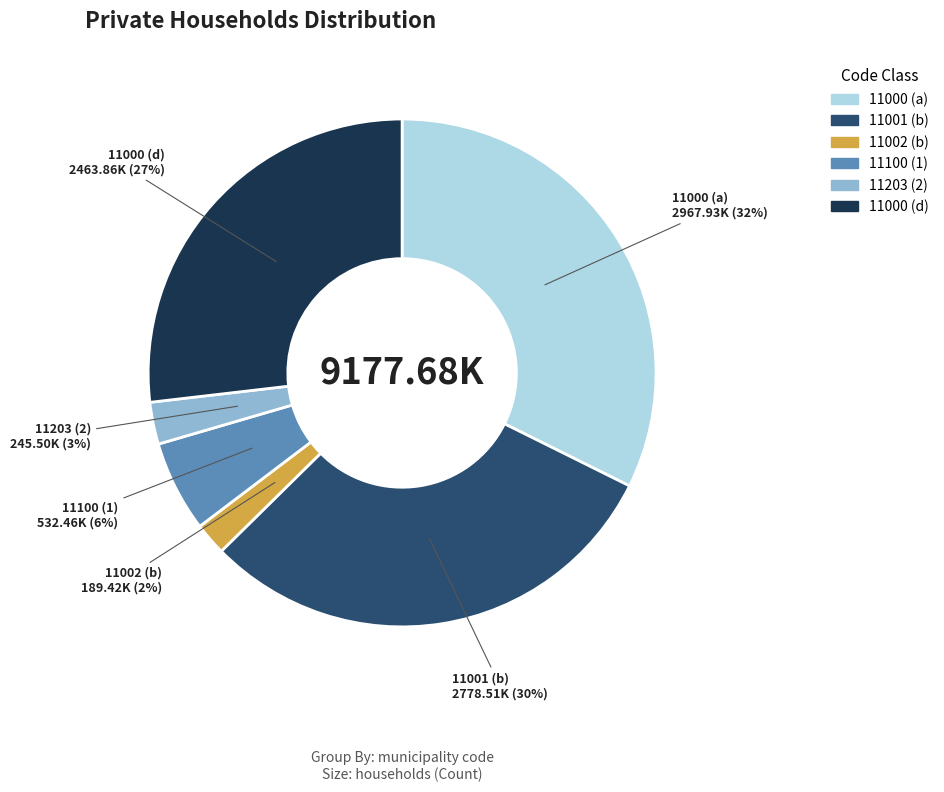

Is there a majority slice in this chart?

No